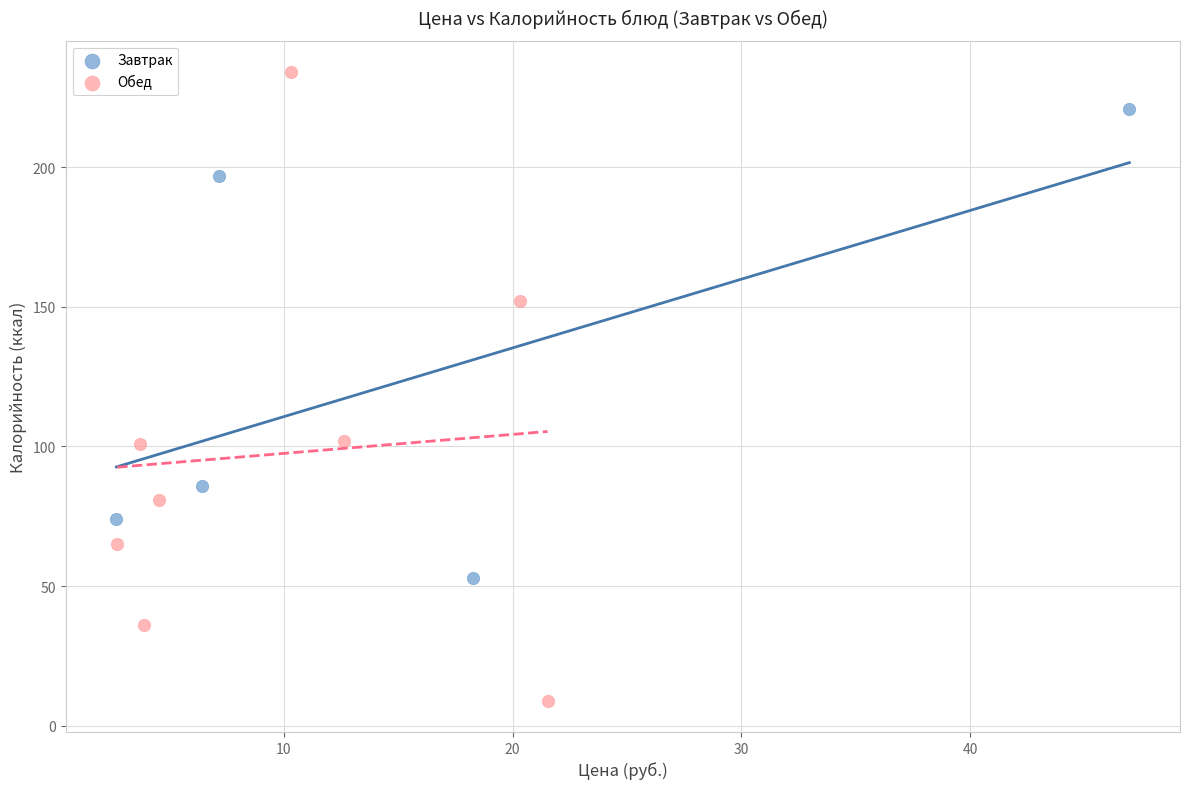

Which series contains the highest Y value?

Обед